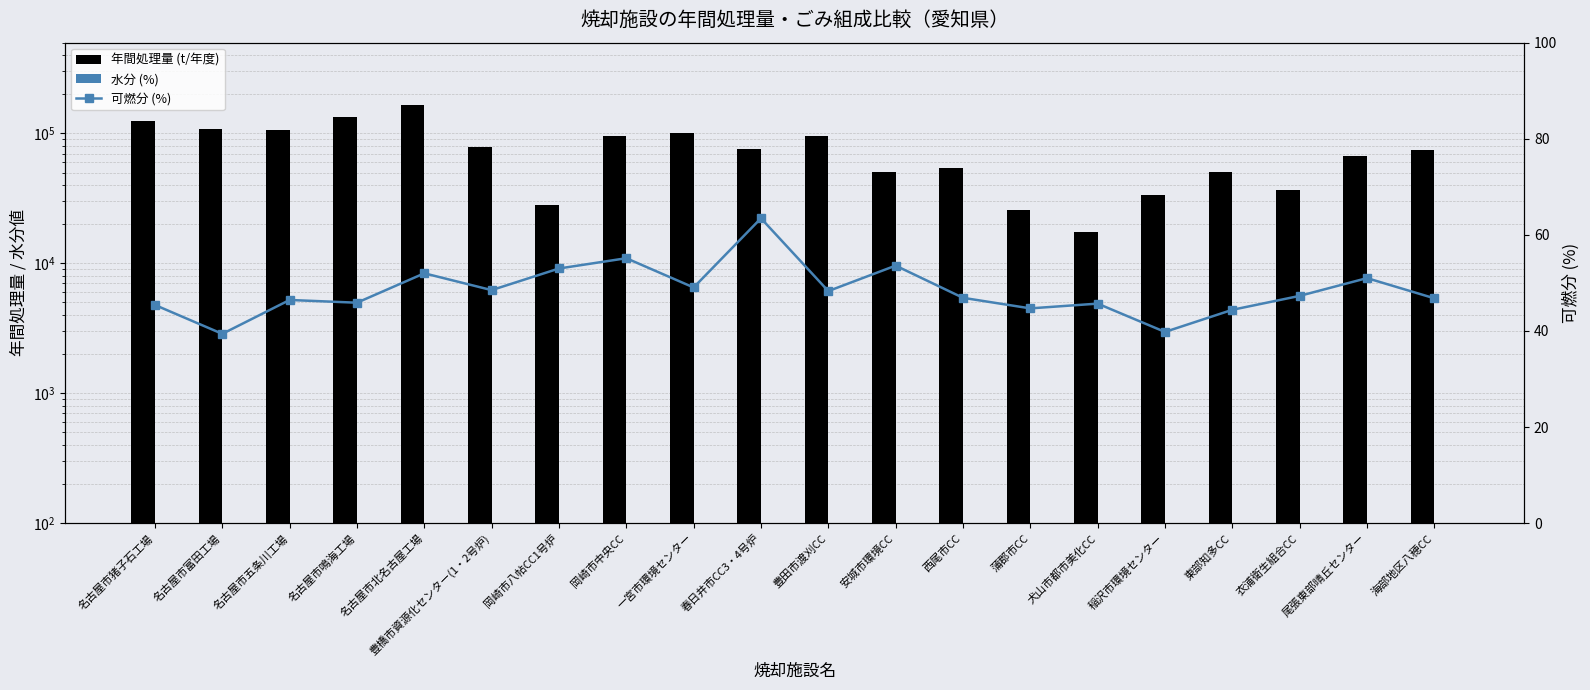

Which category has the lowest value across all series?

春日井市CC3・4号炉